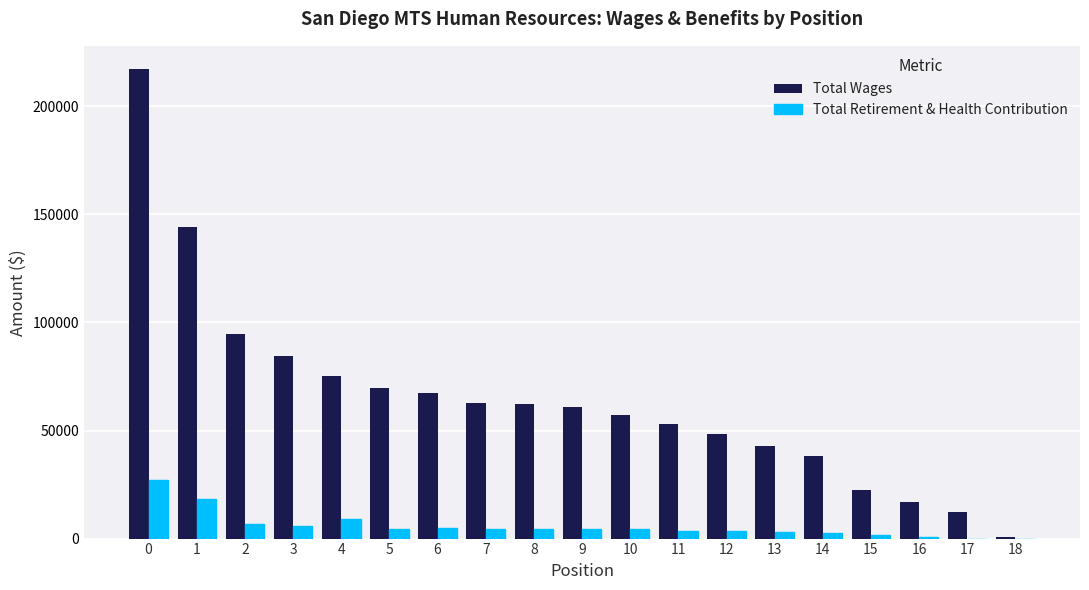

Which series has the largest total across all categories?

Total Wages